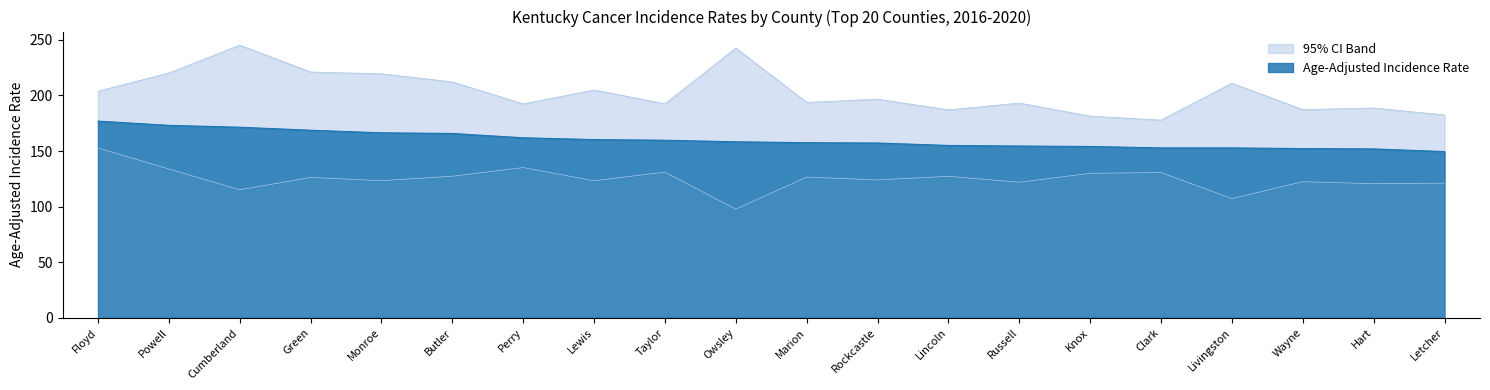

True or false: Age-Adjusted Incidence Rate has a value of 62.5 at Livingston.

False